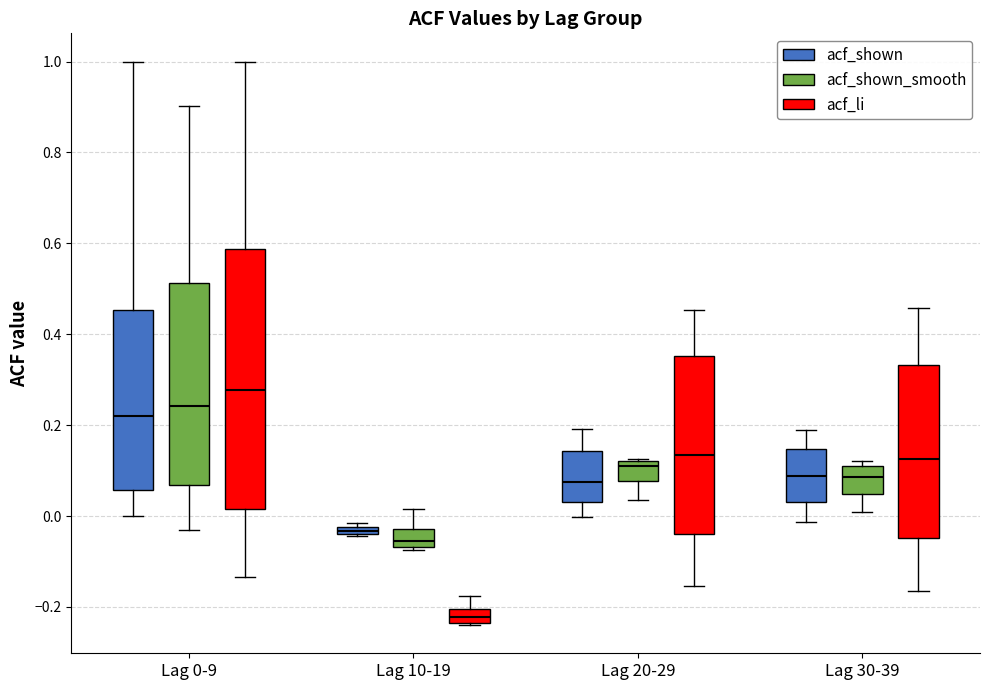

Where is the upper edge of the box for Lag 20-29 (acf_shown_smooth) on the y-axis? The values are not printed on the chart, so give them approximately, as read against the axis.

0.12